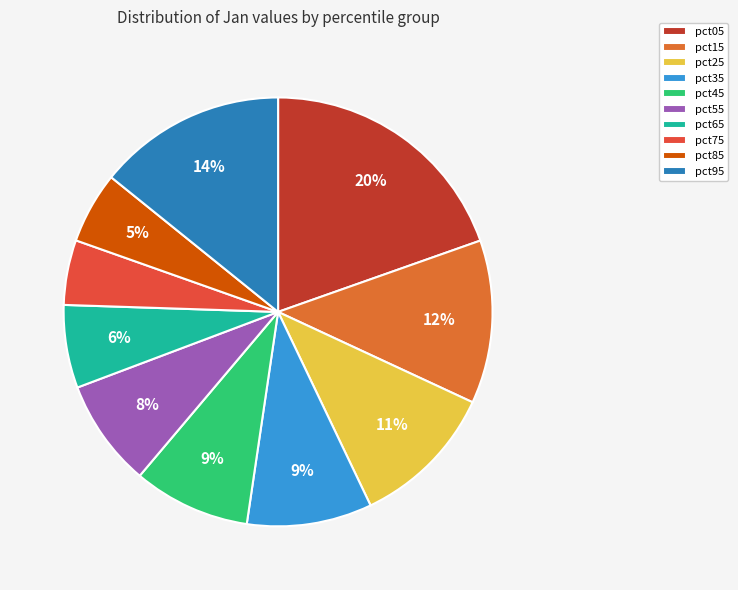

The pct25 slice represents 17% of the pie. True or false?

False